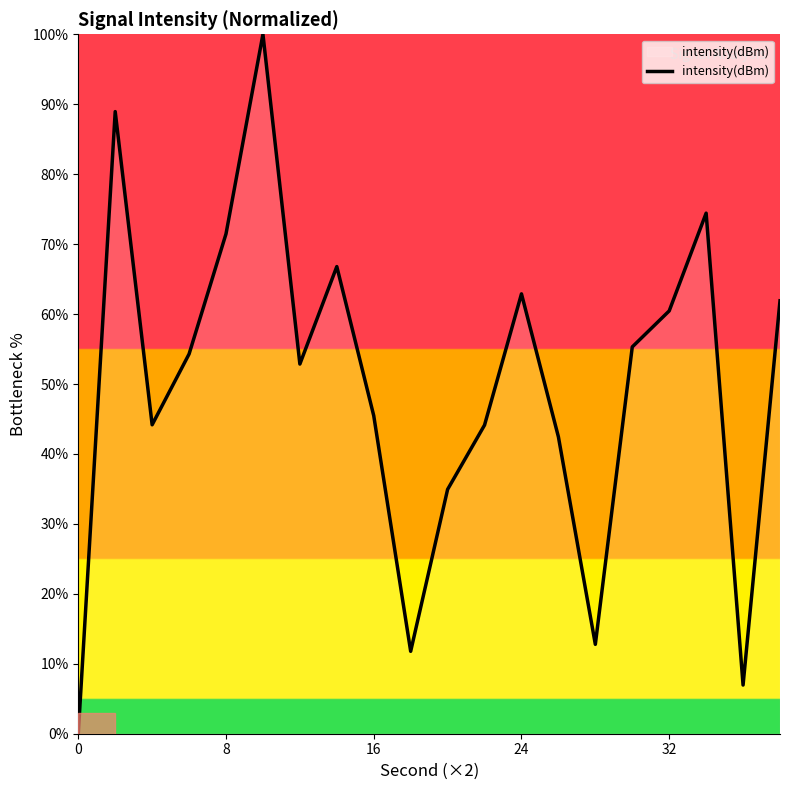

What is the difference between the maximum and minimum values?

100.0